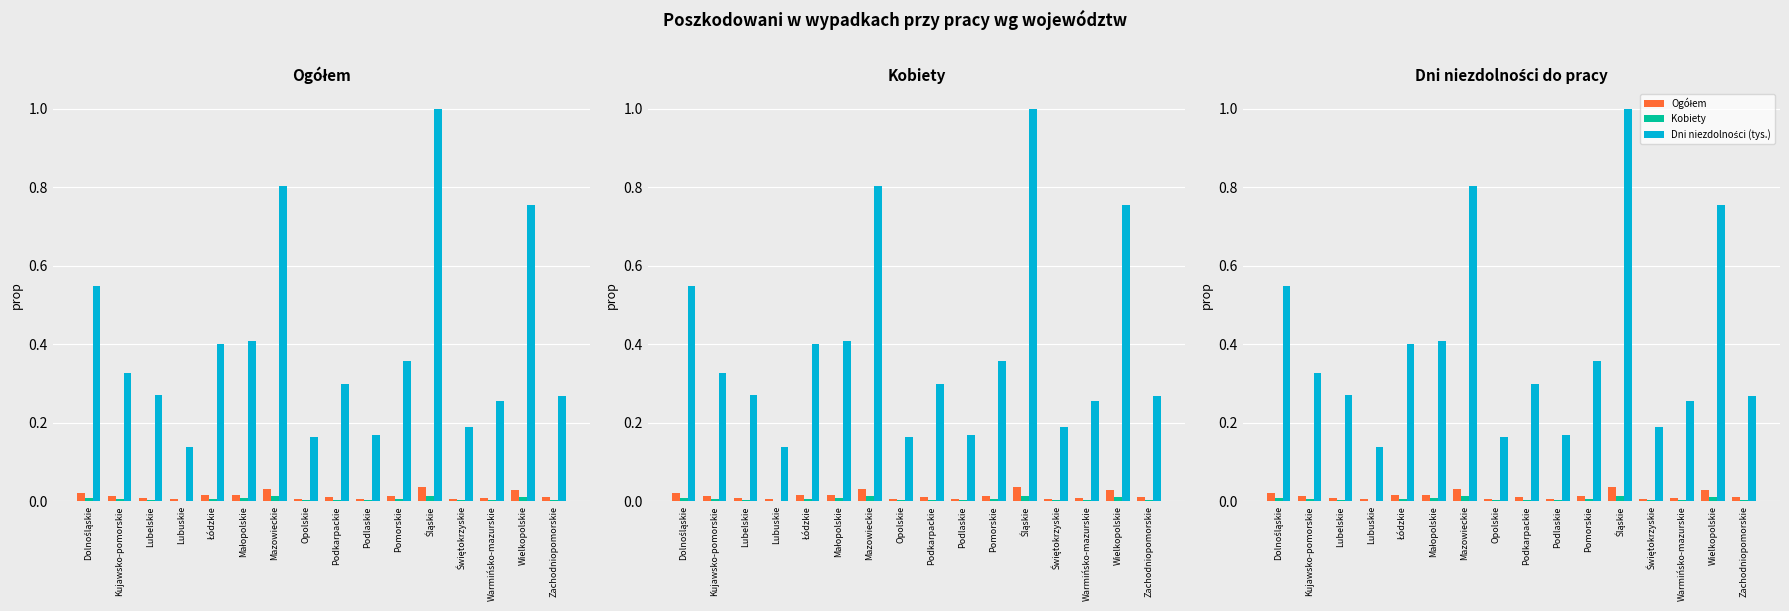

How many Ogółem values are between 0 and 1?

16